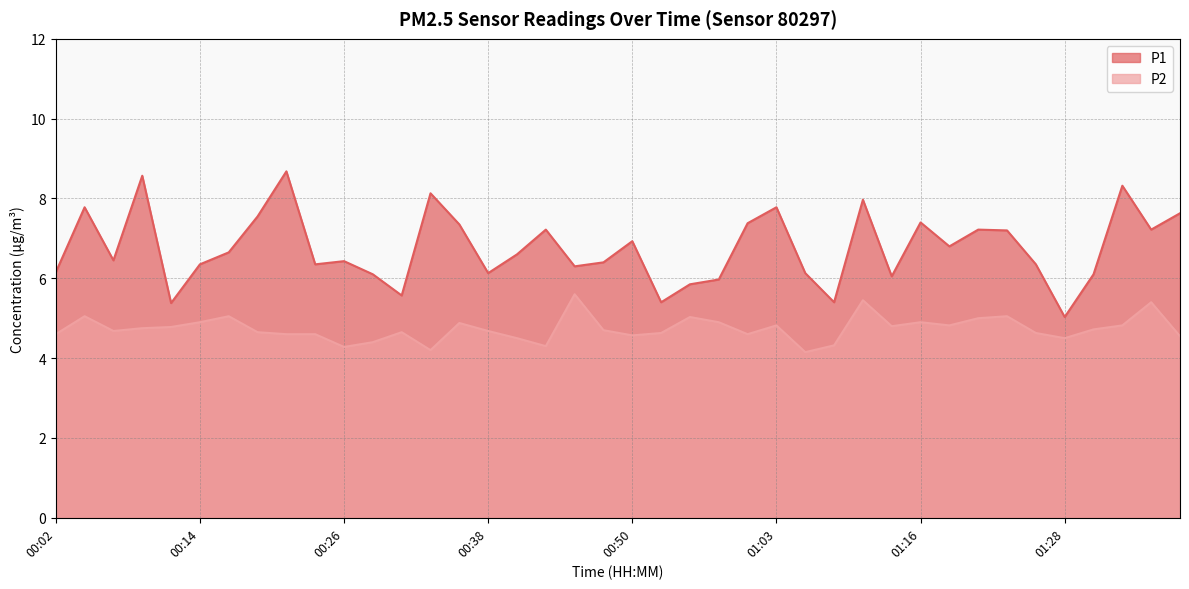

Which has a higher value, 00:38 or 00:02?

00:02